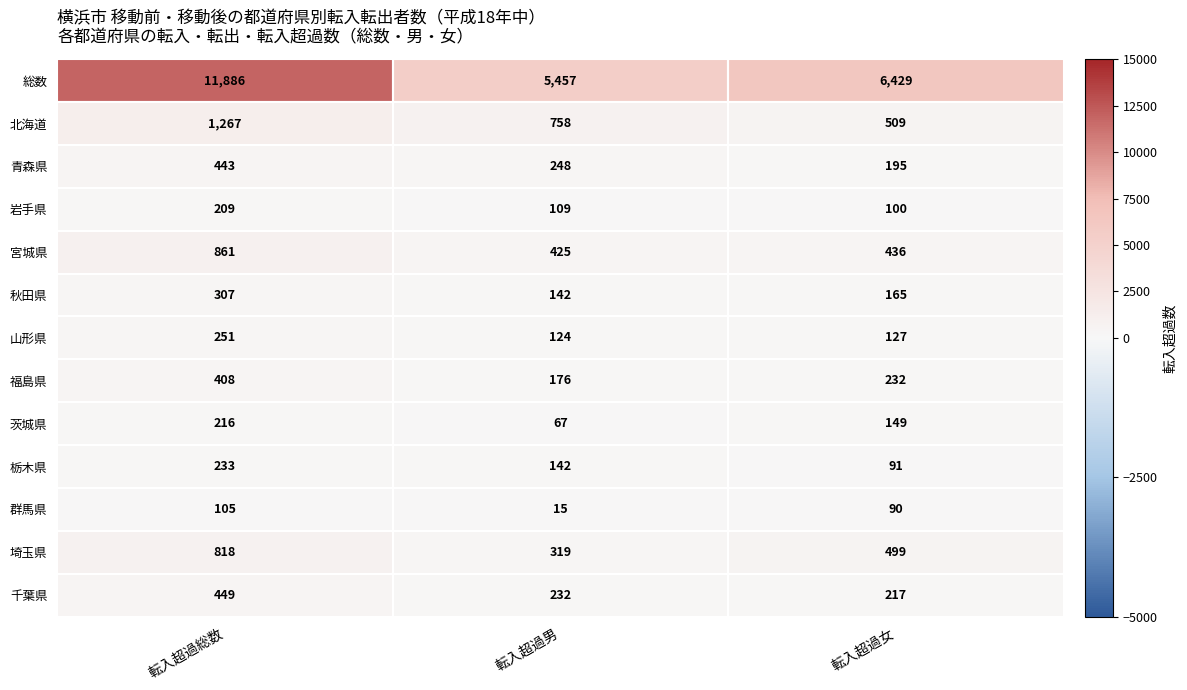

At which label does 秋田県 reach its peak?

転入超過総数